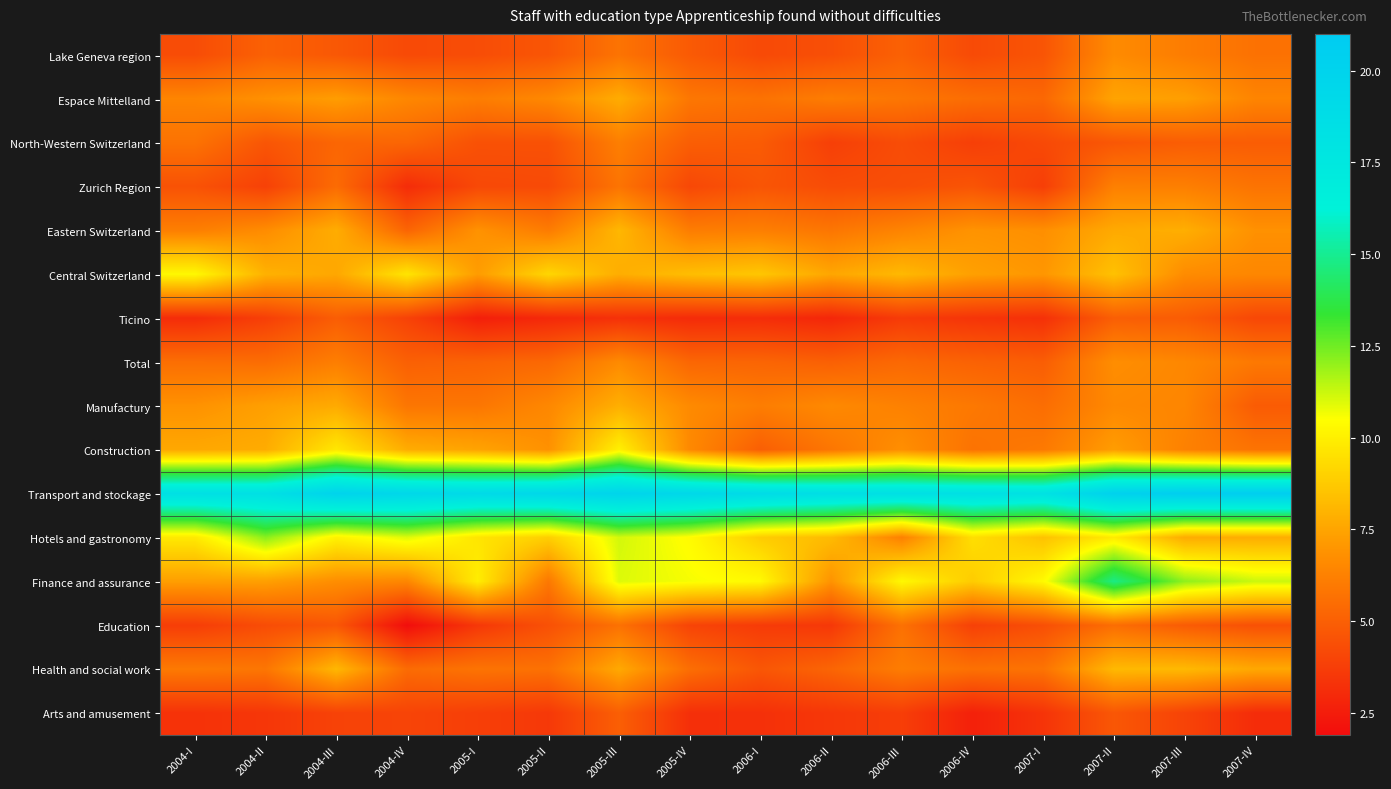

At which category is the sum across all series the highest?

2007-II